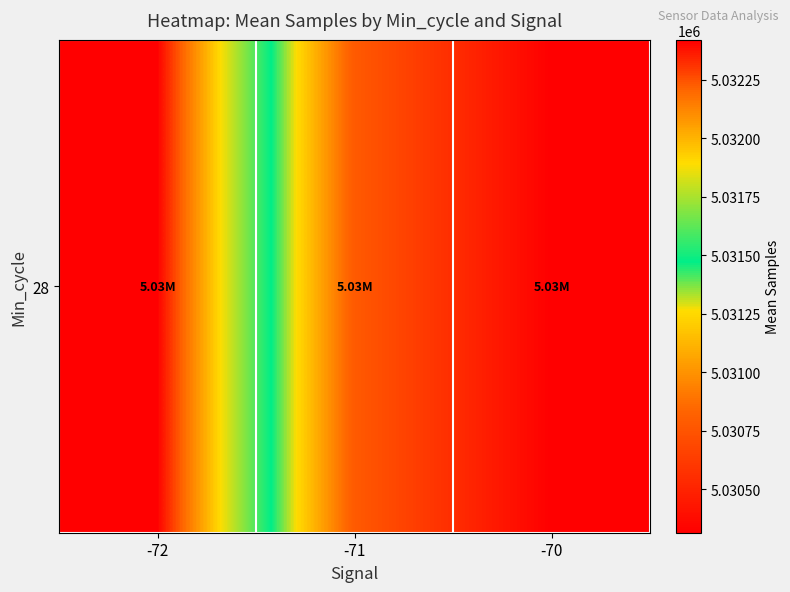

Reading right to left, transcribe all the data shown in this chart.

-70=5030314.6	-71=5030783.7	-72=5032420.0